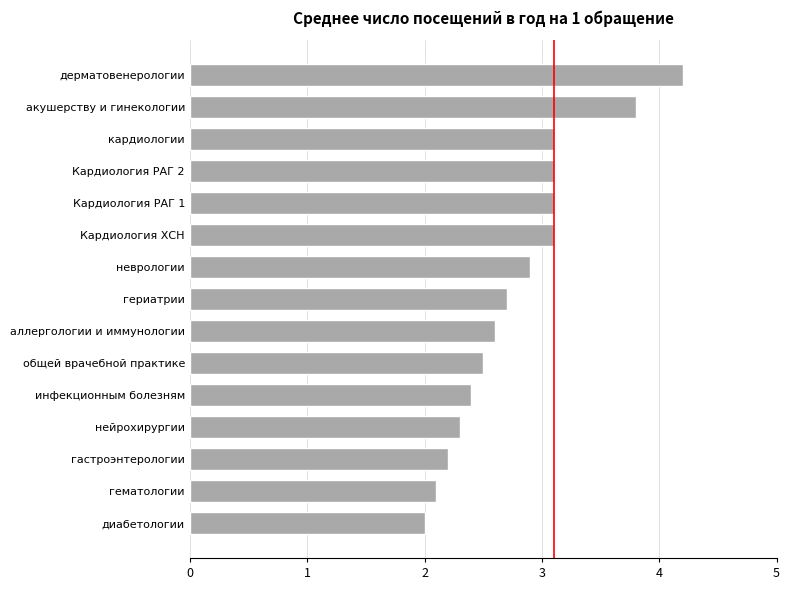

The value at Кардиология РАГ 2 is 3.1. True or false?

True